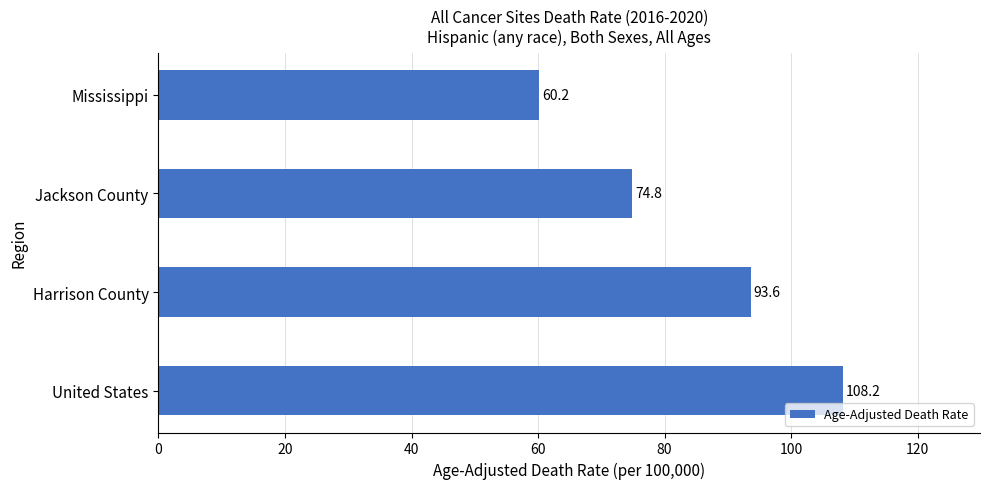

What is the sum of the values at Mississippi and United States?

168.4